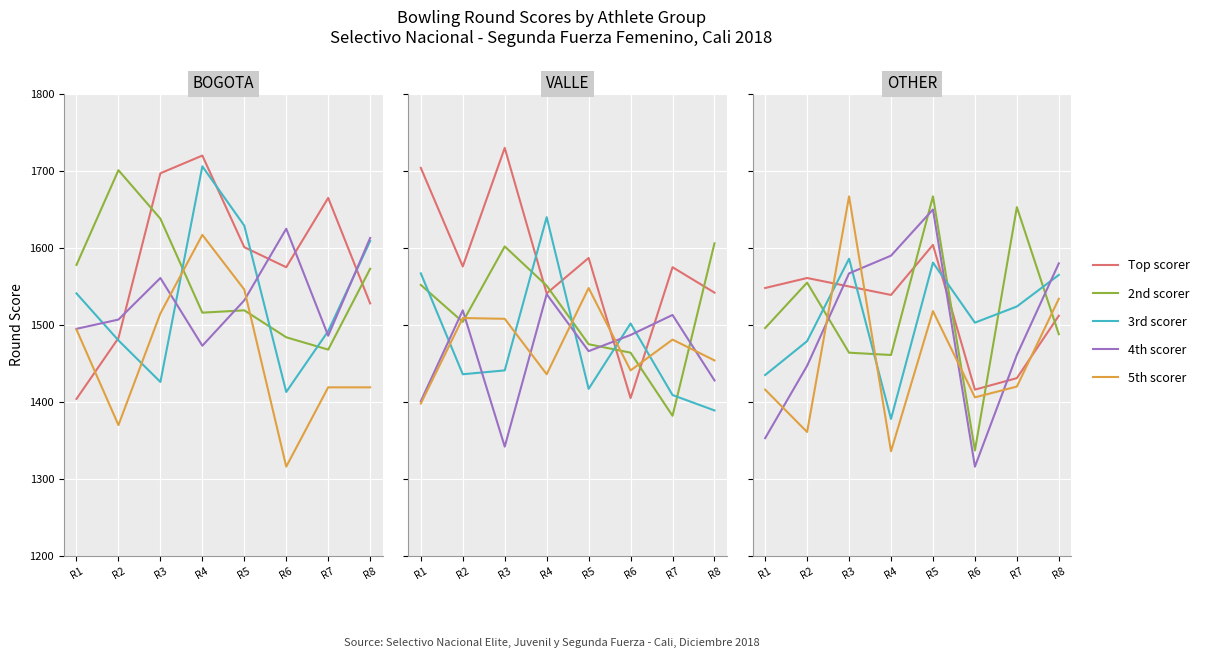

Where is 5th scorer nearest to the value 1501?

R5